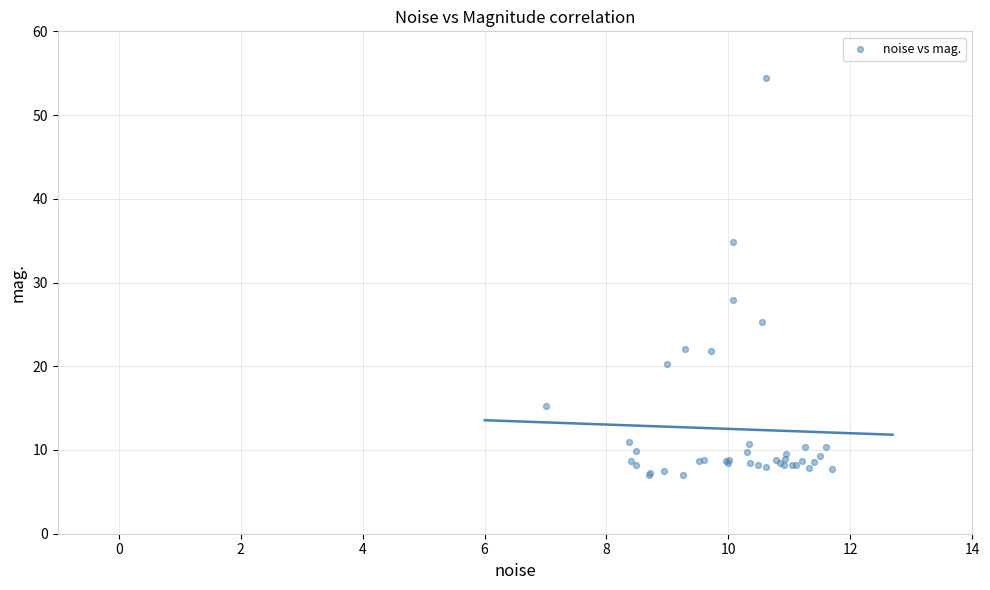

What Y value in the scatter plot is closest to 30?

28.0